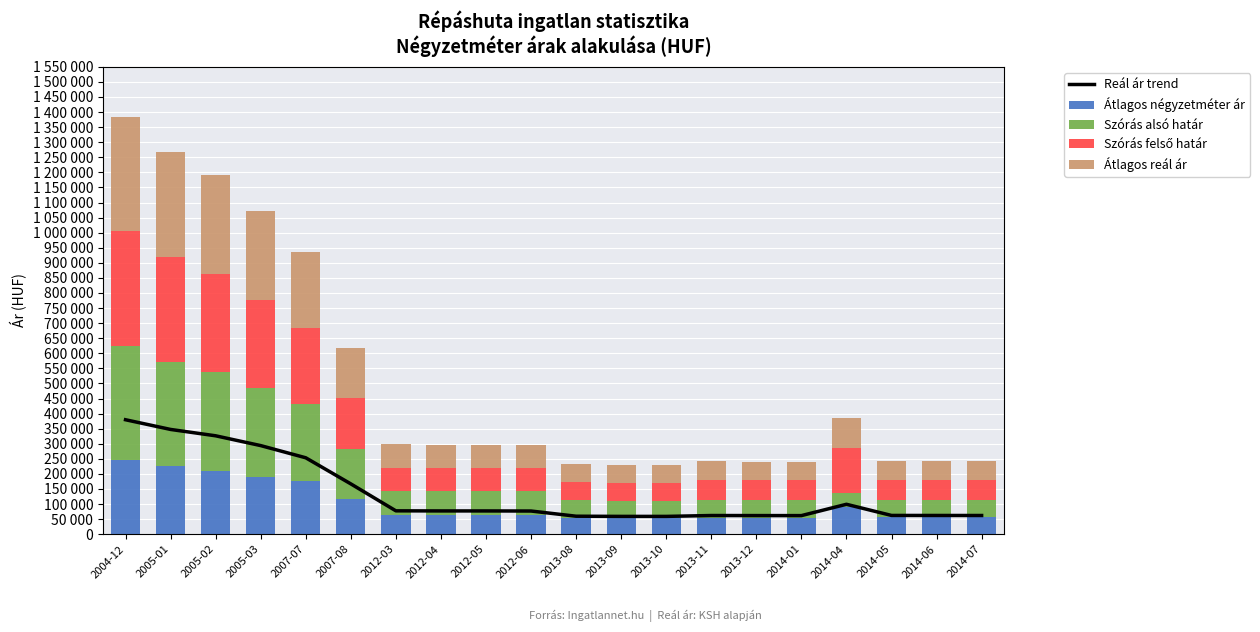

At which category is the sum across all series the highest?

2004-12